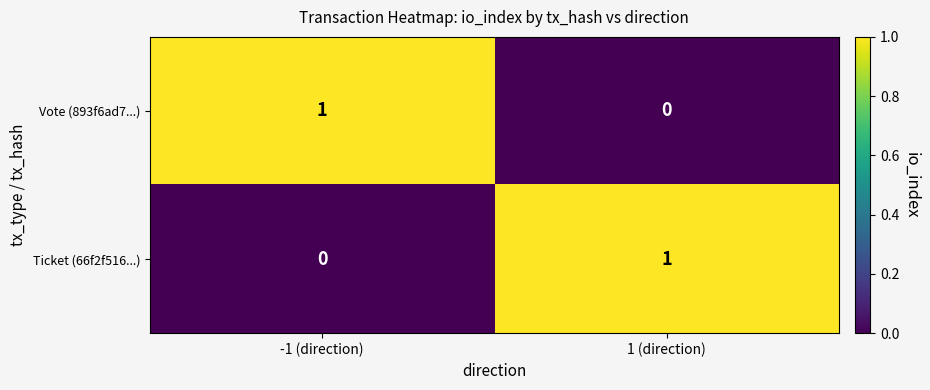

Reading left to right, list all the values displayed in this chart.

Vote (893f6ad7...): -1 (direction)=1	1 (direction)=0
Ticket (66f2f516...): -1 (direction)=0	1 (direction)=1